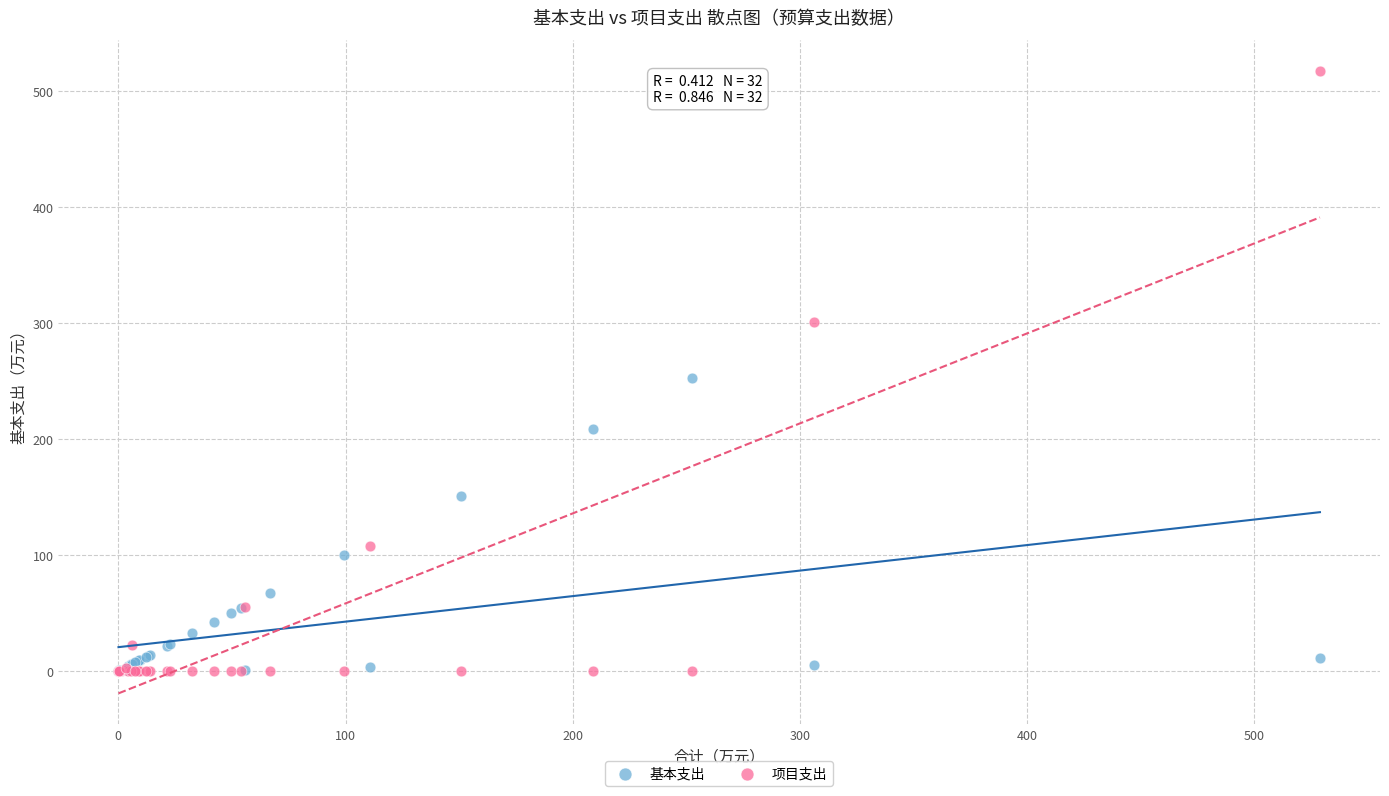

What are all the series names shown in the legend?

基本支出, 项目支出